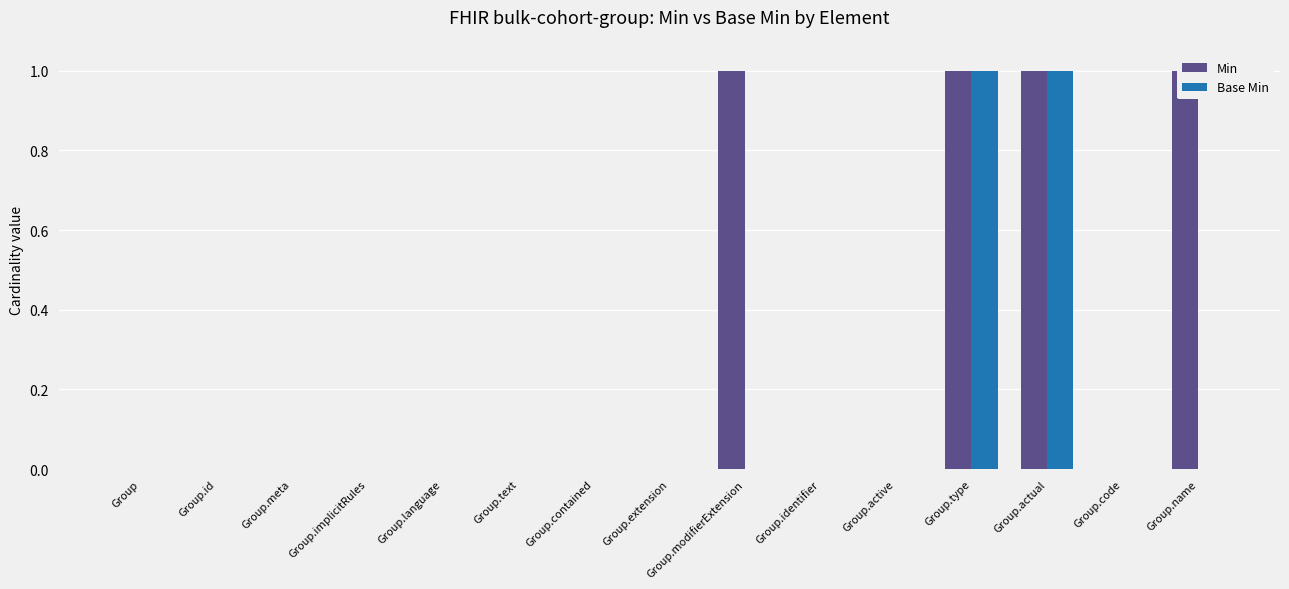

True or false: Base Min has a value of 1 at Group.contained.

False